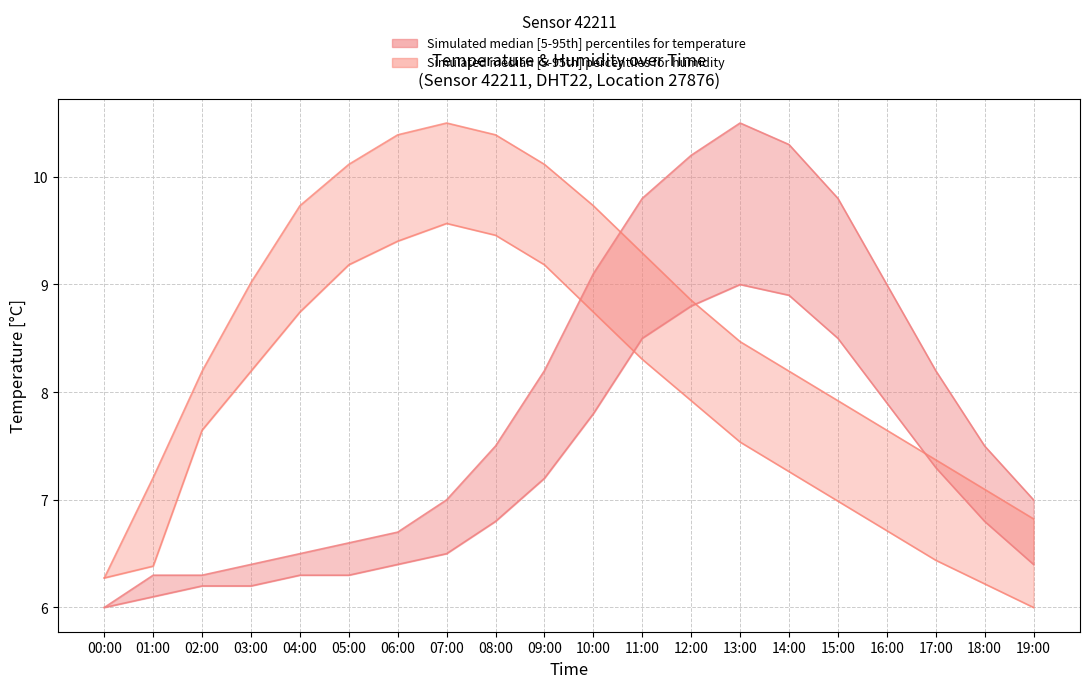

Reading left to right, extract all data points from this chart.

temperature_upper: 00:00=6.0	01:00=6.3	02:00=6.3	03:00=6.4	04:00=6.5	05:00=6.6	06:00=6.7	07:00=7.0	08:00=7.5	09:00=8.2	10:00=9.1	11:00=9.8	12:00=10.2	13:00=10.5	14:00=10.3	15:00=9.8	16:00=9.0	17:00=8.2	18:00=7.5	19:00=7.0
temperature_lower: 00:00=6.0	01:00=6.1	02:00=6.2	03:00=6.2	04:00=6.3	05:00=6.3	06:00=6.4	07:00=6.5	08:00=6.8	09:00=7.2	10:00=7.8	11:00=8.5	12:00=8.8	13:00=9.0	14:00=8.9	15:00=8.5	16:00=7.9	17:00=7.3	18:00=6.8	19:00=6.4
humidity_upper: 00:00=6.3	01:00=7.2	02:00=8.2	03:00=9.0	04:00=9.7	05:00=10.1	06:00=10.4	07:00=10.5	08:00=10.4	09:00=10.1	10:00=9.7	11:00=9.3	12:00=8.9	13:00=8.5	14:00=8.2	15:00=7.9	16:00=7.6	17:00=7.4	18:00=7.1	19:00=6.8
humidity_lower: 00:00=6.3	01:00=6.4	02:00=7.6	03:00=8.2	04:00=8.7	05:00=9.2	06:00=9.4	07:00=9.6	08:00=9.5	09:00=9.2	10:00=8.7	11:00=8.3	12:00=7.9	13:00=7.5	14:00=7.3	15:00=7.0	16:00=6.7	17:00=6.4	18:00=6.2	19:00=6.0